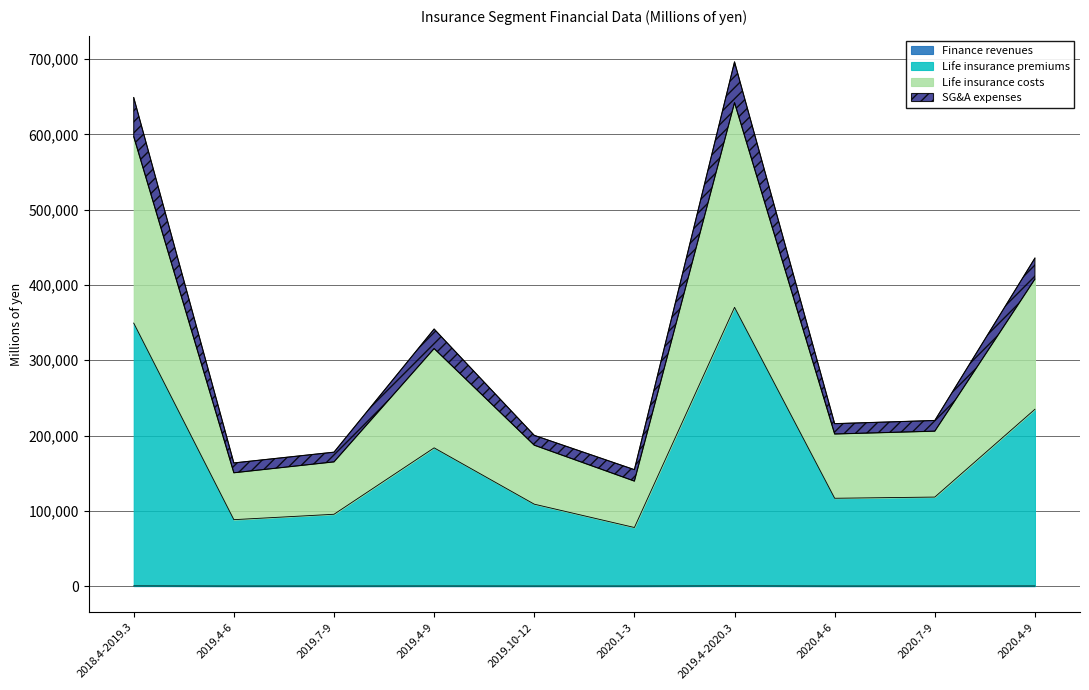

True or false: Finance revenues and Life insurance costs intersect in this chart.

False